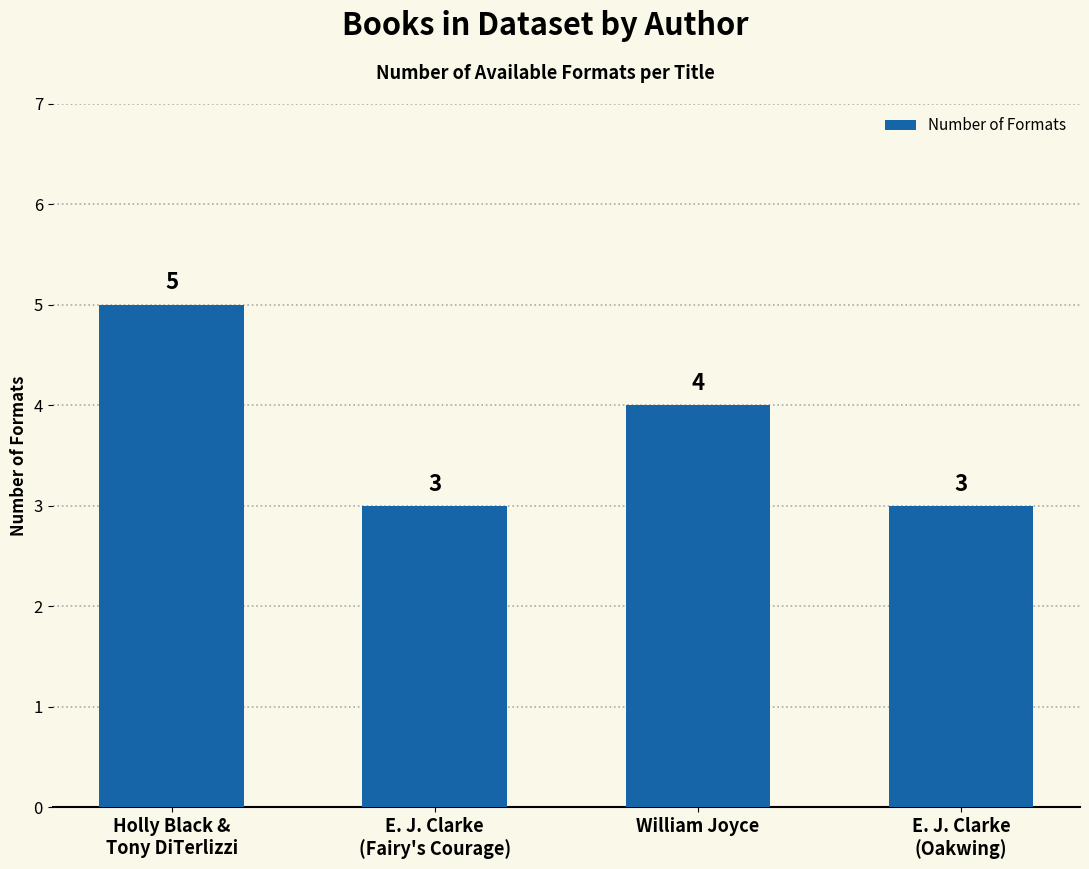

What is the sum of all values?

15